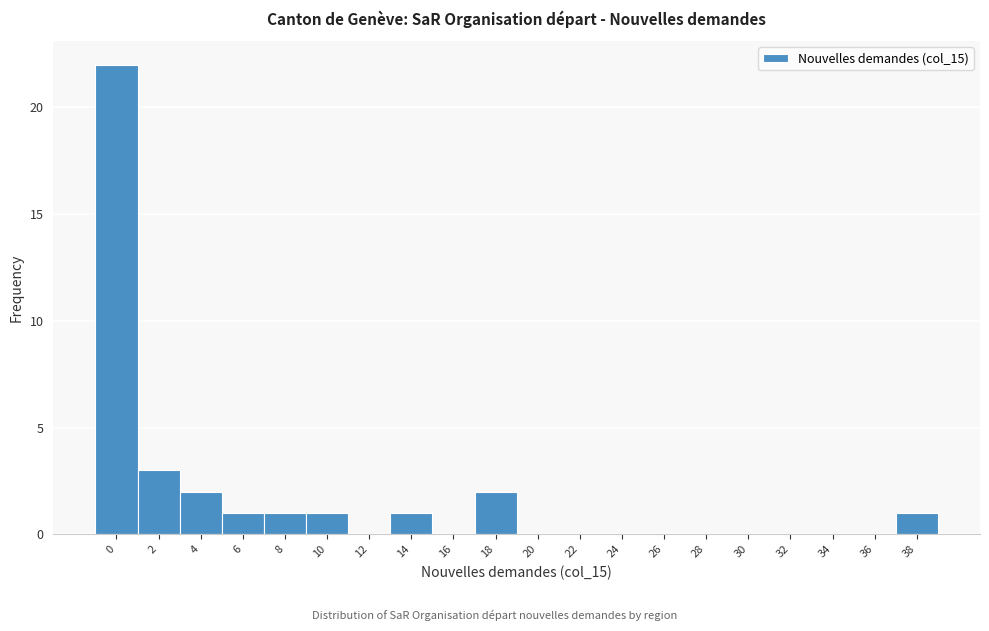

Reading right to left, transcribe all the data shown in this chart.

38=1	36=0	34=0	32=0	30=0	28=0	26=0	24=0	22=0	20=0	18=2	16=0	14=1	12=0	10=1	8=1	6=1	4=2	2=3	0=22